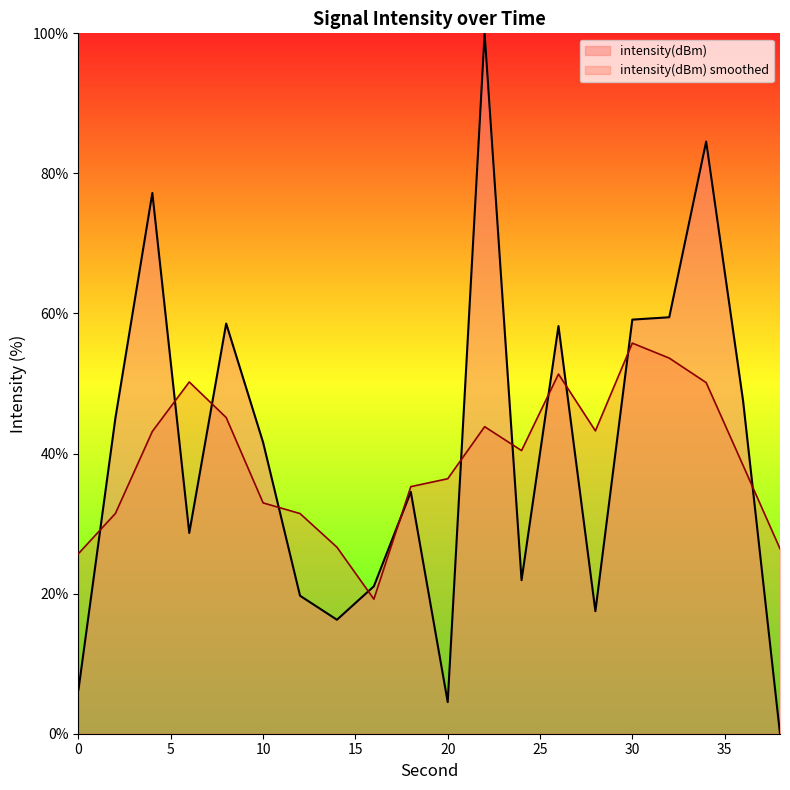

Reading left to right, extract all data points from this chart.

6.3	45.1	77.2	28.7	58.6	41.6	19.7	16.3	21.1	34.5	4.5	100.0	21.9	58.2	17.5	59.1	59.5	84.6	47.5	0.0